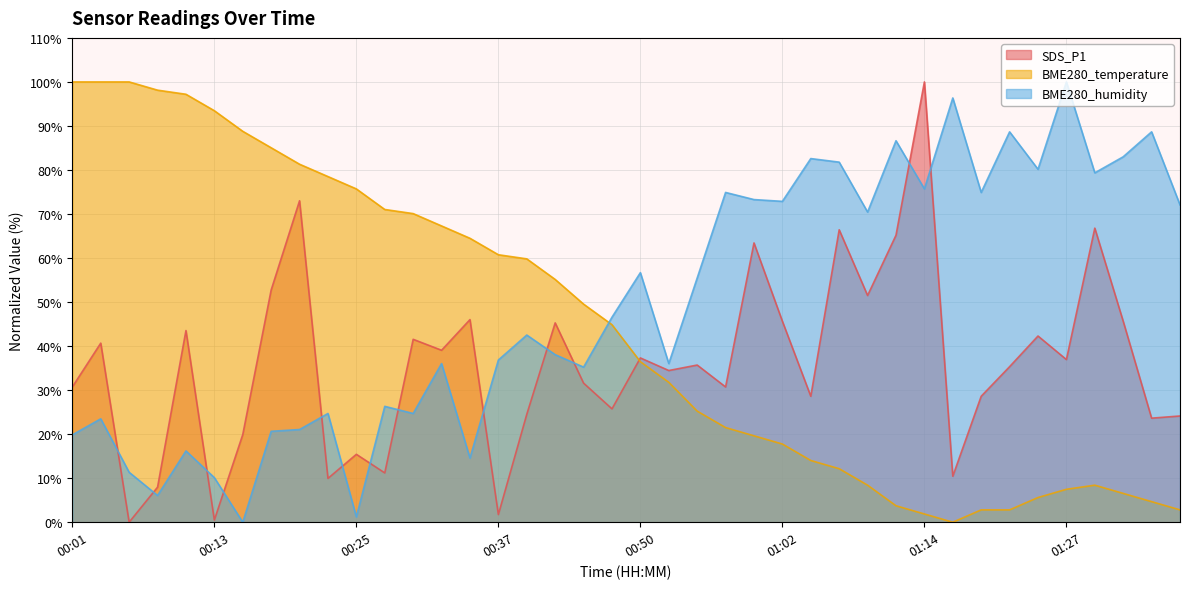

Where is BME280_humidity nearest to the value 50?

00:47